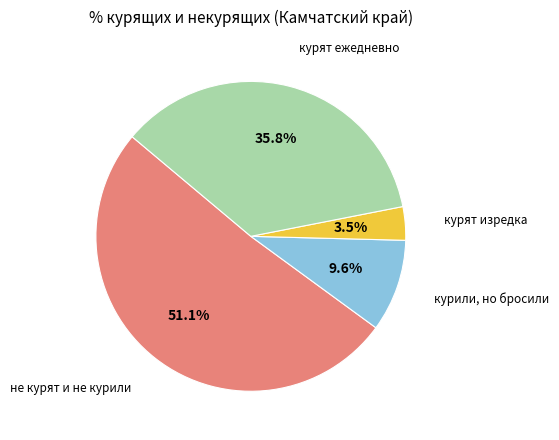

Does any single category account for the majority?

Yes